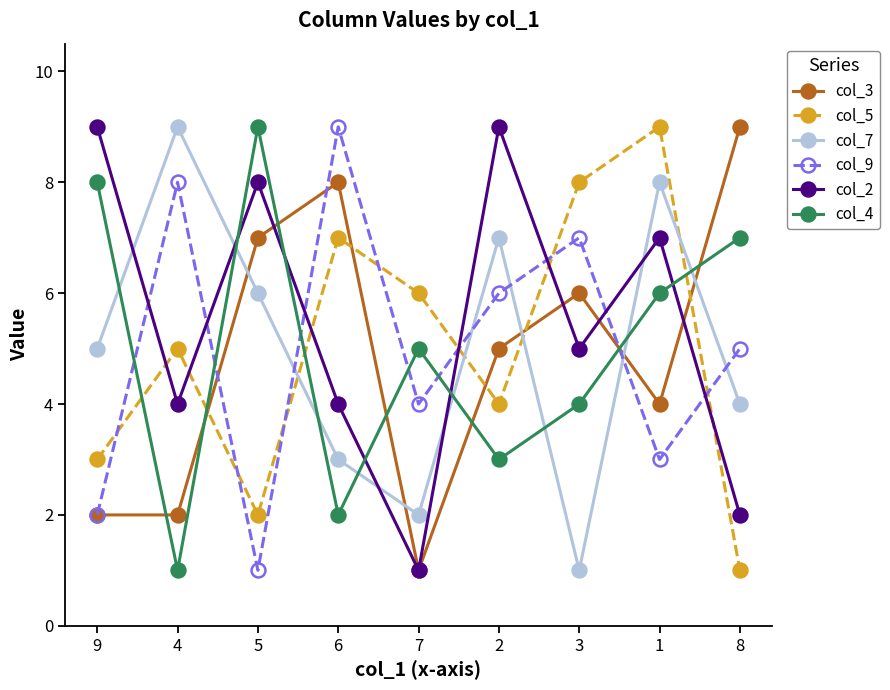

At how many categories does at least one series exceed 5?

9